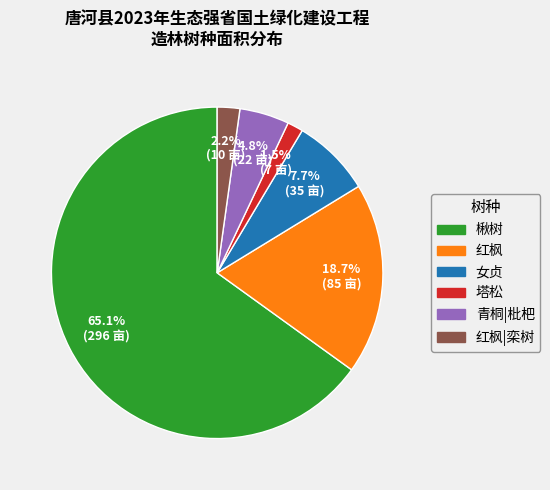

Rank the categories by value from highest to lowest.

楸树, 红枫, 女贞, 青桐|枇杷, 红枫|栾树, 塔松